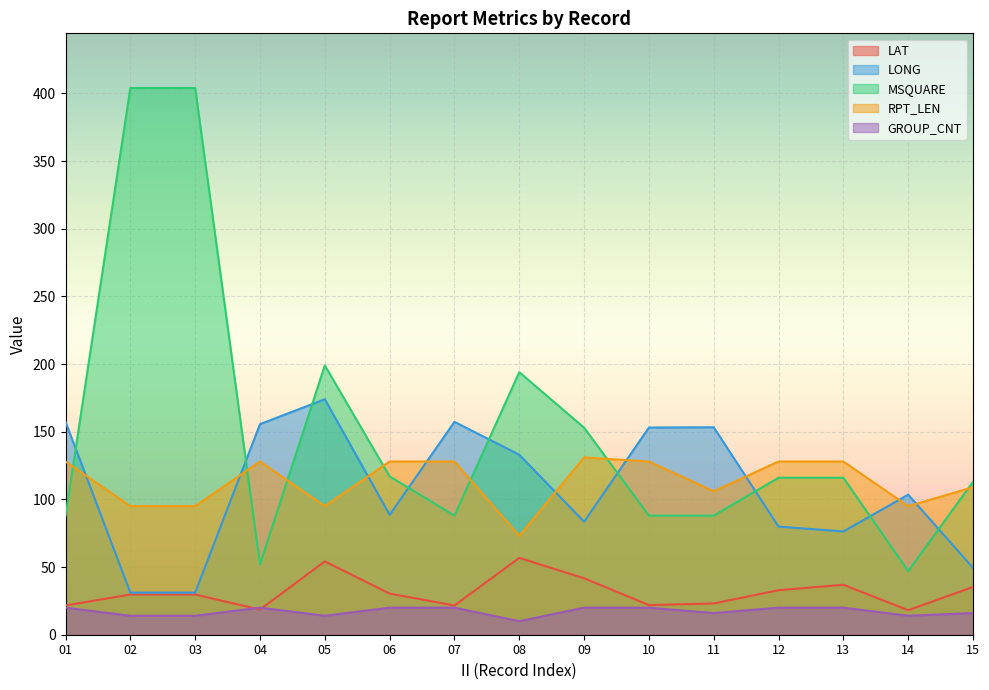

True or false: MSQUARE has more than 1 interior local peaks.

True